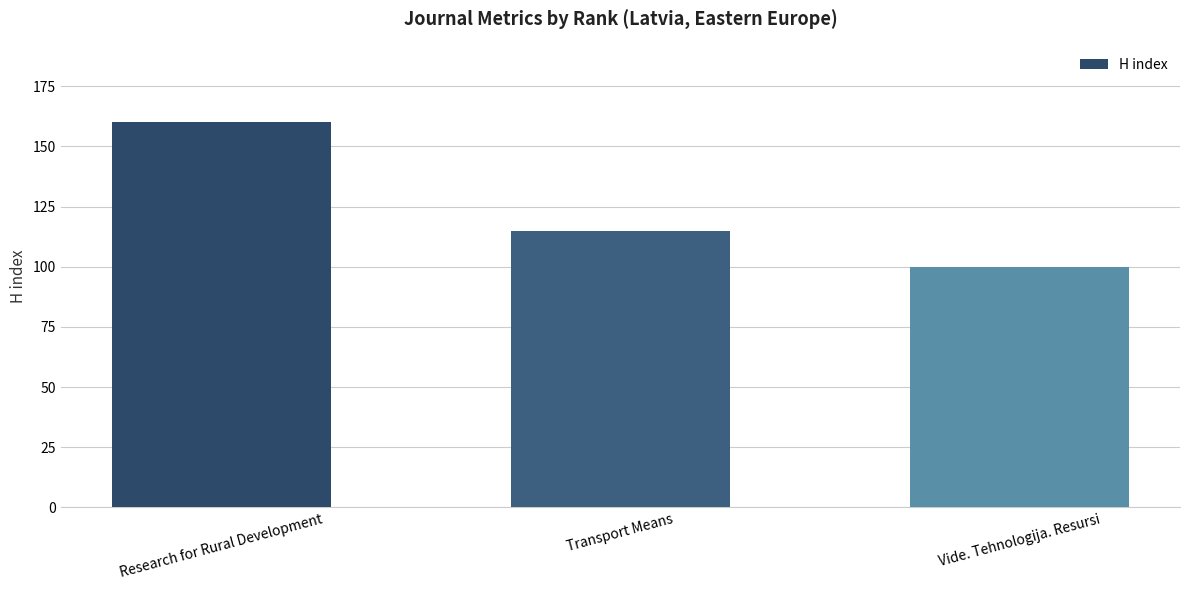

What is the minimum value shown in the chart?

100